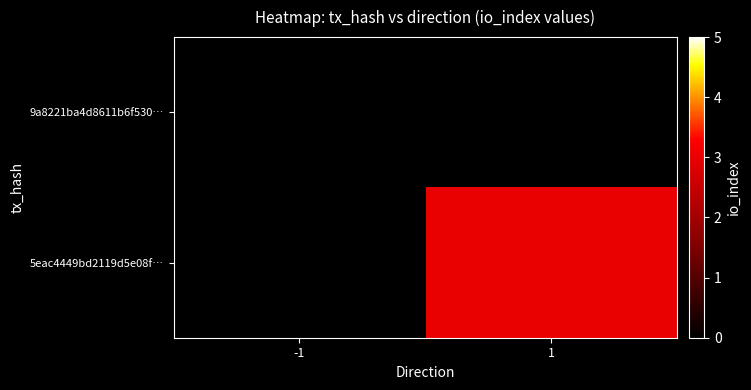

How many distinct data groups are displayed?

2